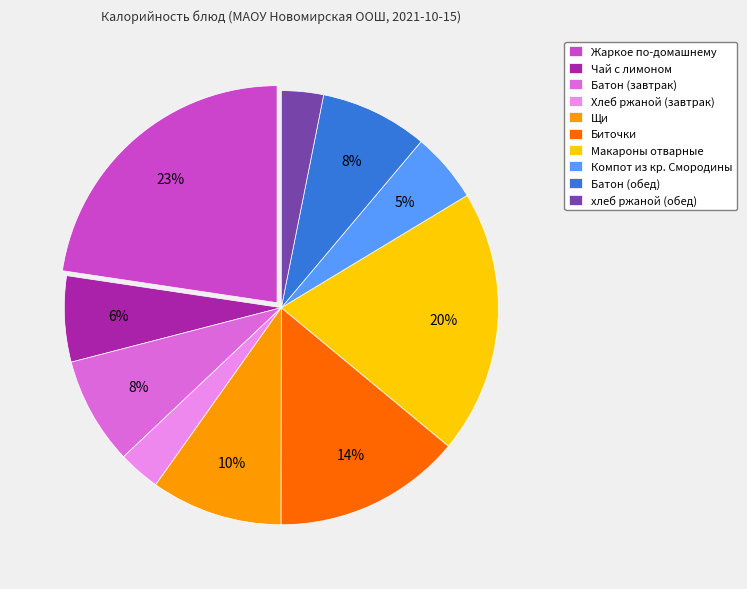

The Батон (обед) slice represents 16% of the pie. True or false?

False